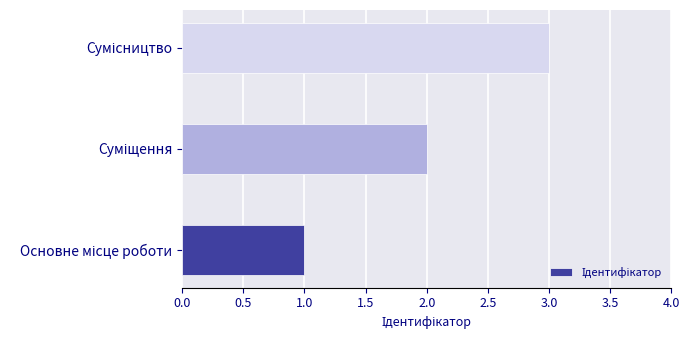

What is the sum of all values?

6